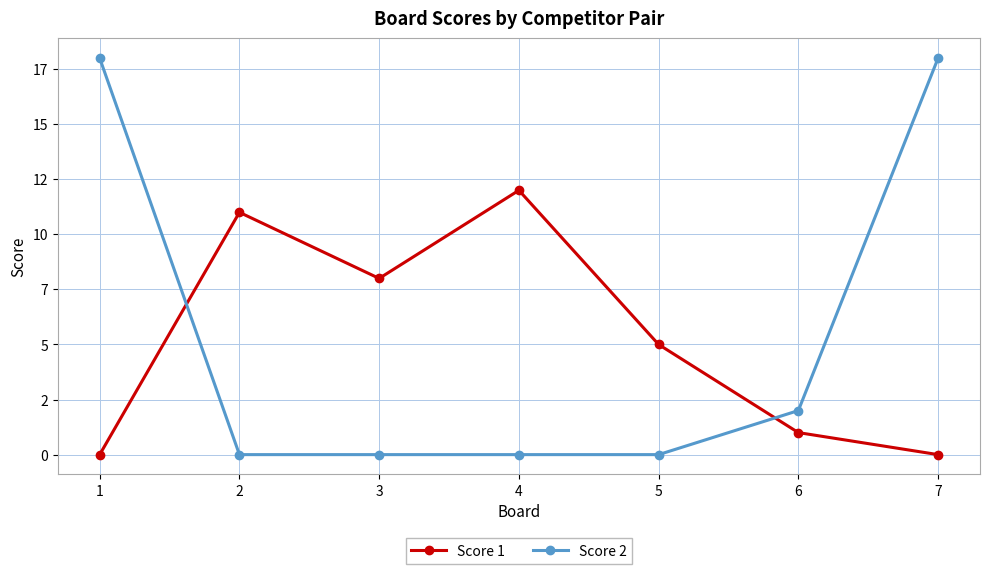

Reading right to left, extract all data points from this chart.

Score 1: 7=0	6=1	5=5	4=12	3=8	2=11	1=0
Score 2: 7=18	6=2	5=0	4=0	3=0	2=0	1=18